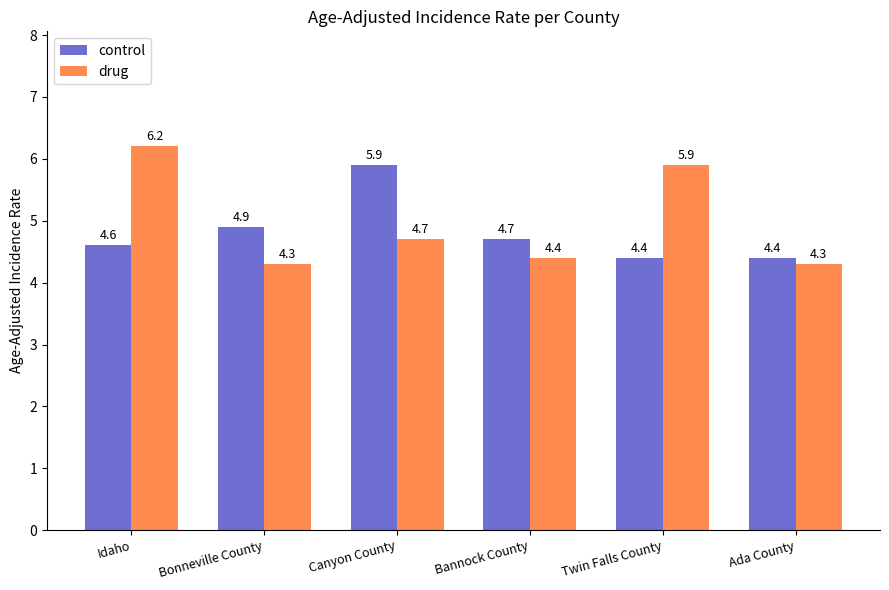

What are all the series names shown in the legend?

control, drug